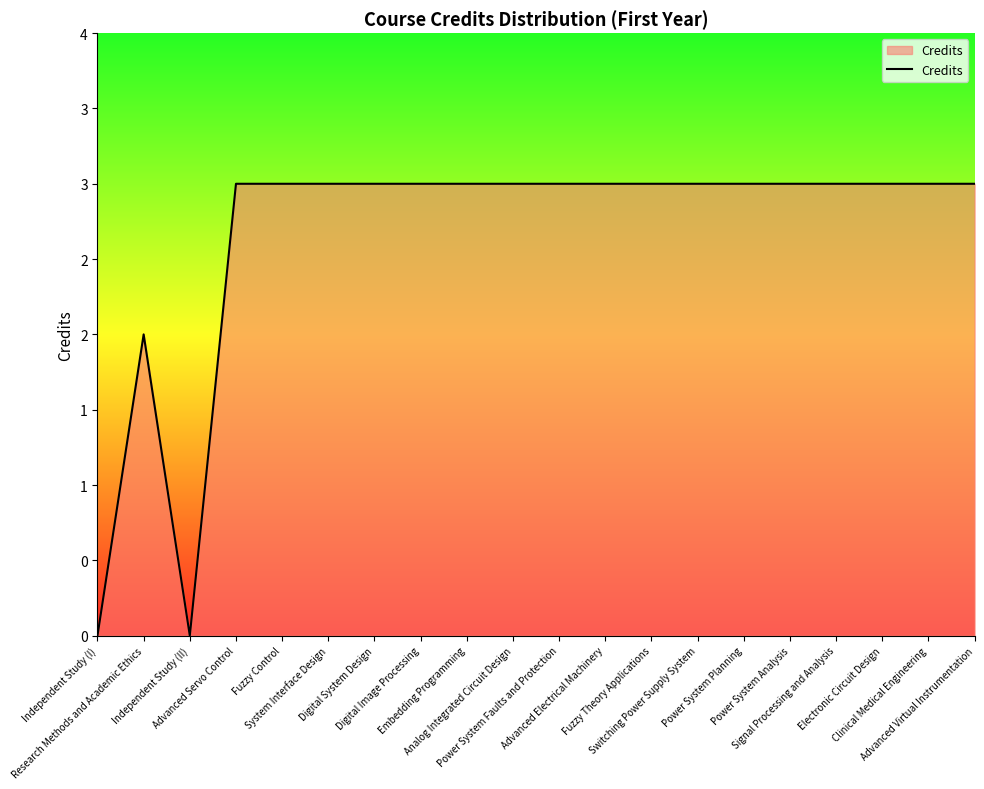

Is it true that the value at Independent Study (I) is 0?

True